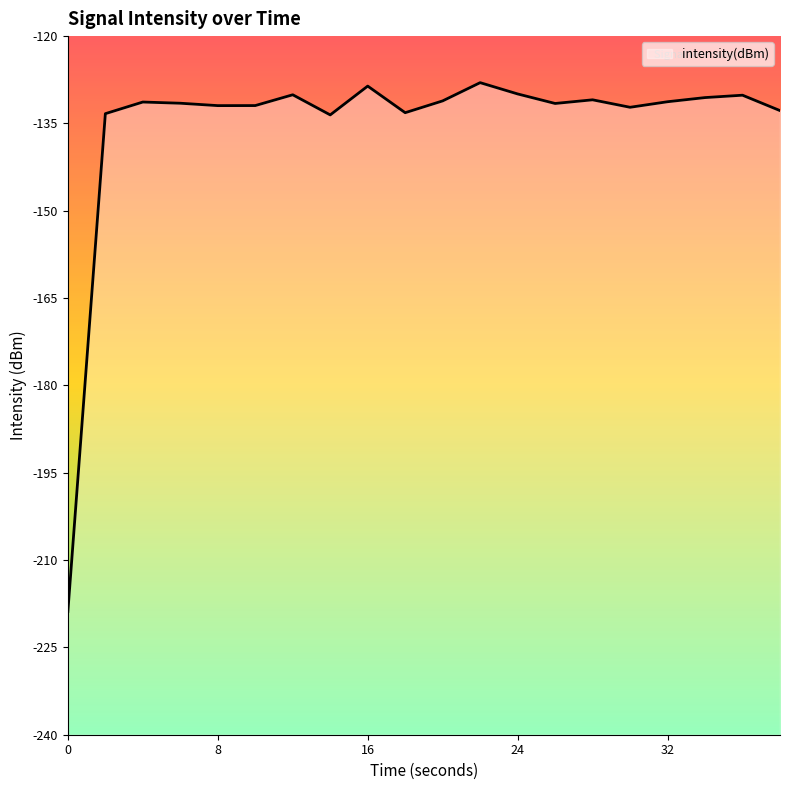

Reading left to right, extract all data points from this chart.

-218.8	-133.3	-131.3	-131.5	-131.9	-131.9	-130.1	-133.5	-128.6	-133.2	-131.1	-128.0	-129.9	-131.6	-130.9	-132.2	-131.3	-130.6	-130.1	-132.8